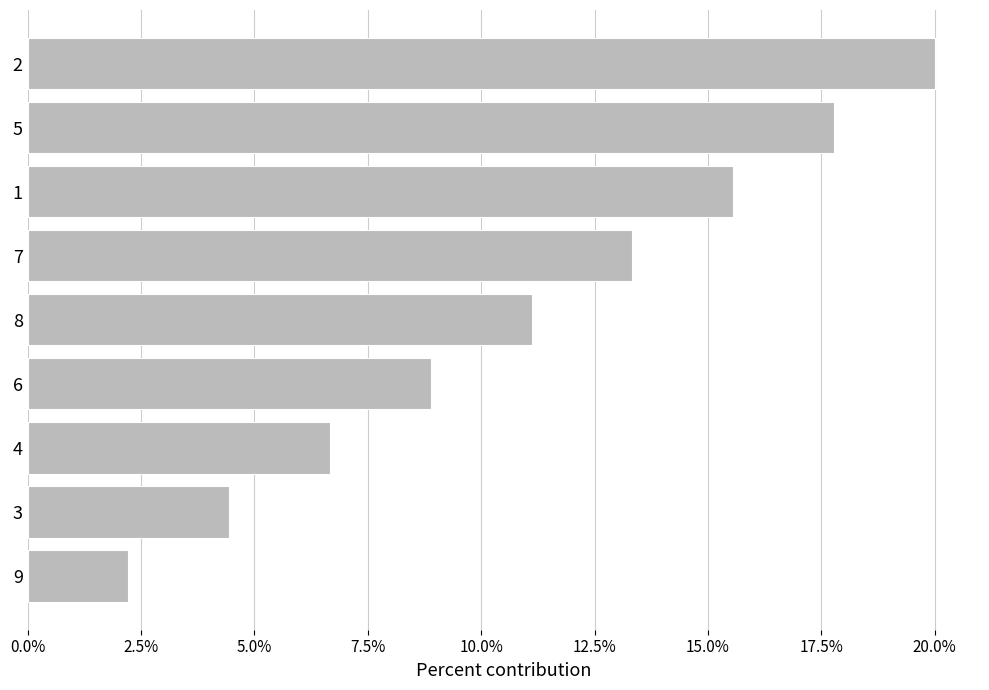

How many values are between 0 and 1?

9